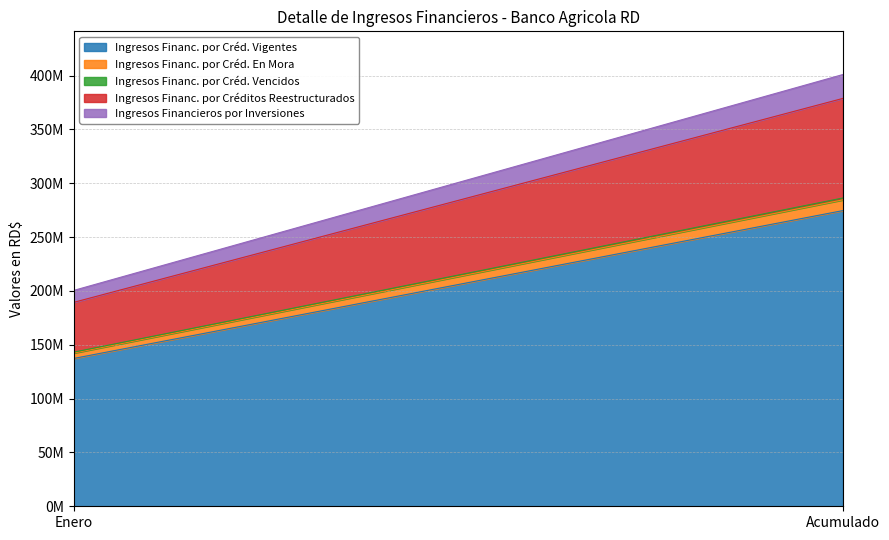

The Ingresos Financ. por Créd. En Mora series shows 9982261.0 at Acumulado. True or false?

True